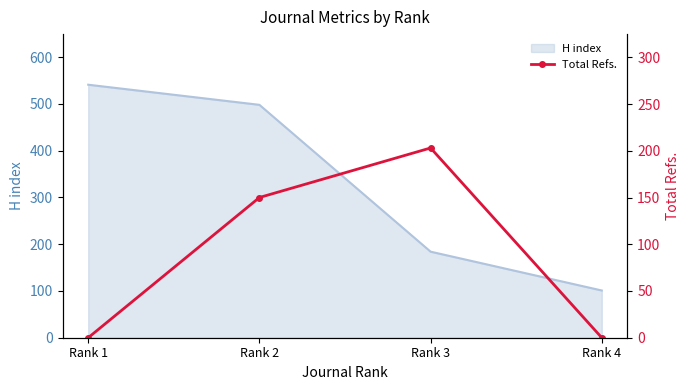

How many lines are shown in the chart?

1